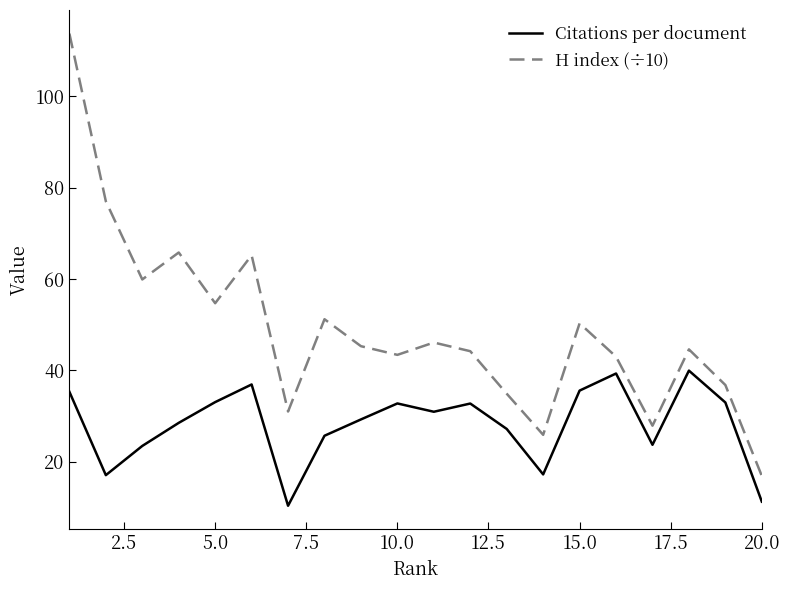

What is the average value of the H index (÷10) series?

48.9